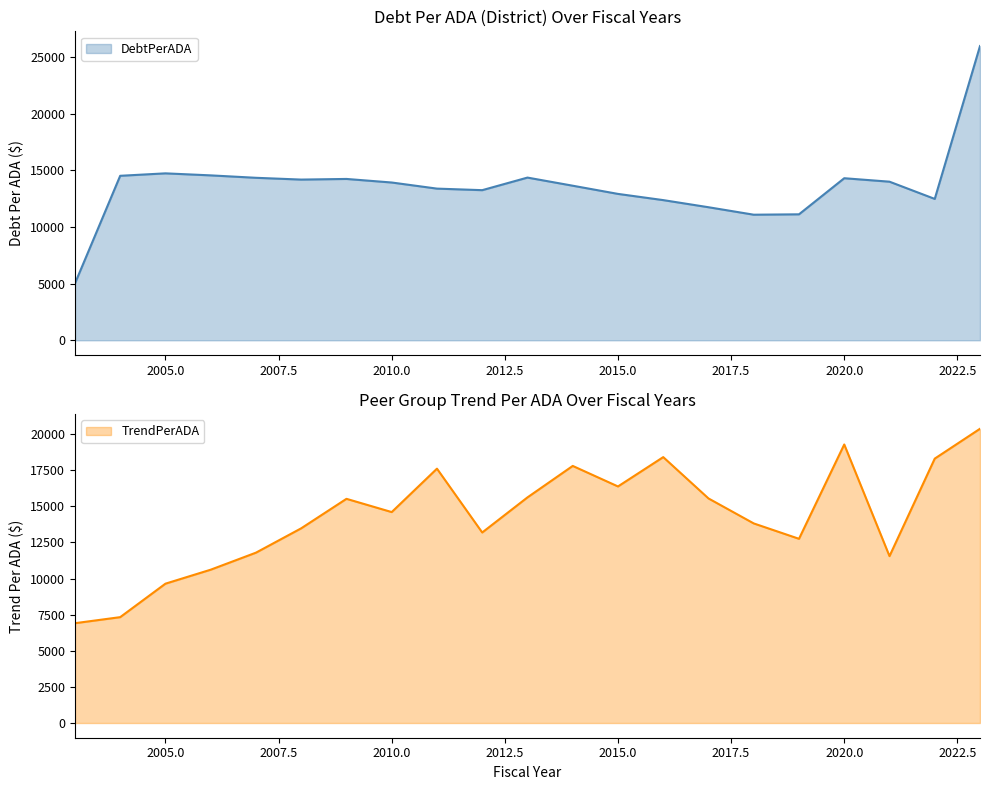

Rank the series at 2022 from lowest to highest value.

DebtPerADA, TrendPerADA